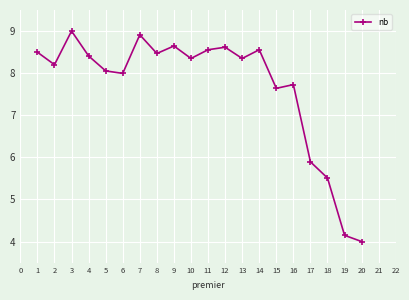

Reading right to left, transcribe all the data shown in this chart.

4.0	4.1	5.5	5.9	7.7	7.6	8.6	8.3	8.6	8.6	8.3	8.6	8.5	8.9	8.0	8.1	8.4	9.0	8.2	8.5